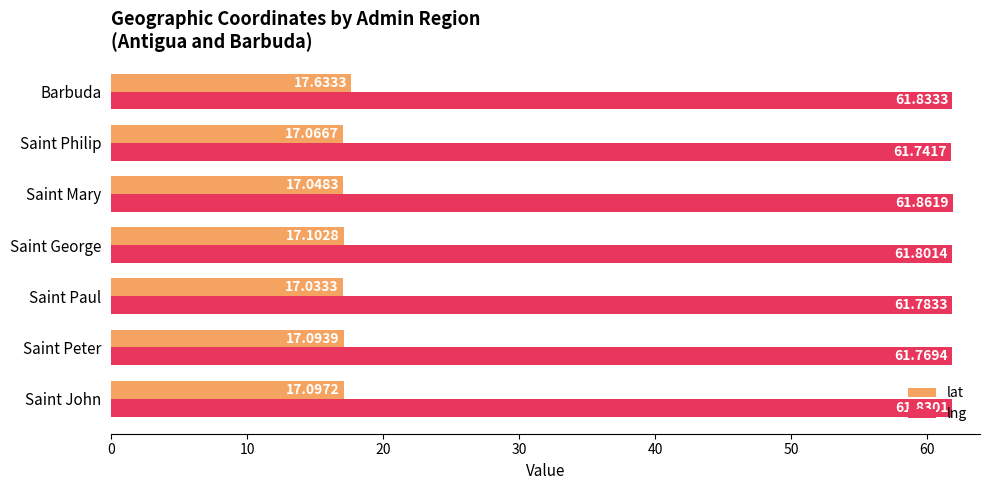

Which category has the highest value in the lat series?

Barbuda